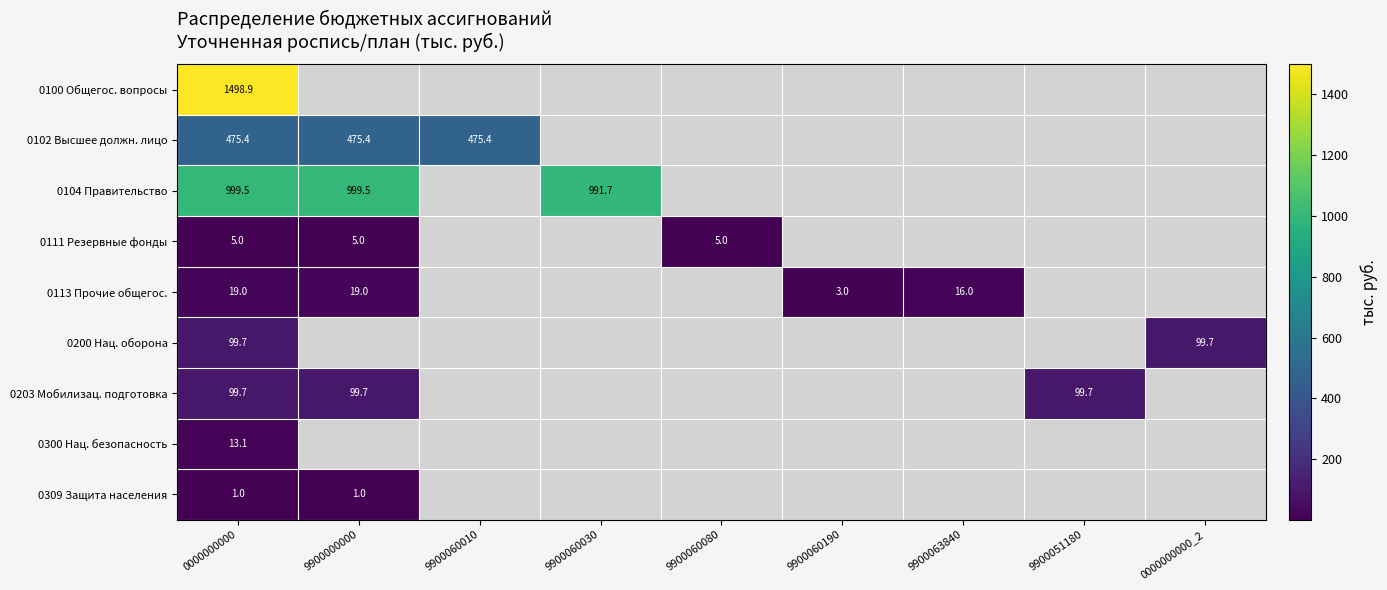

Is the value of 0102 Высшее должн. лицо at 9900060190 greater than the value of 0100 Общегос. вопросы at 9900060010?

No